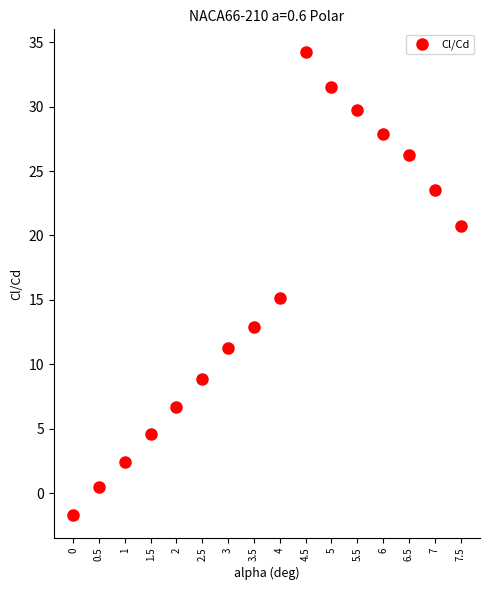

What is the range of Y values (max minus min)?

35.9